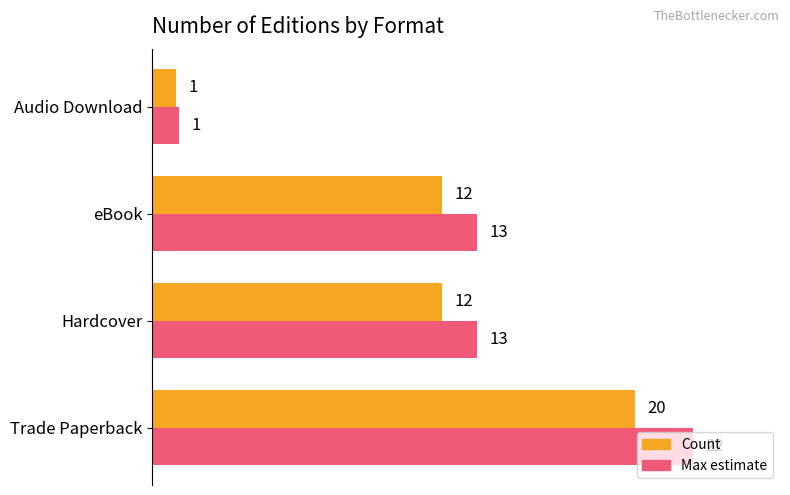

What is the highest value of the Count series?

20.0